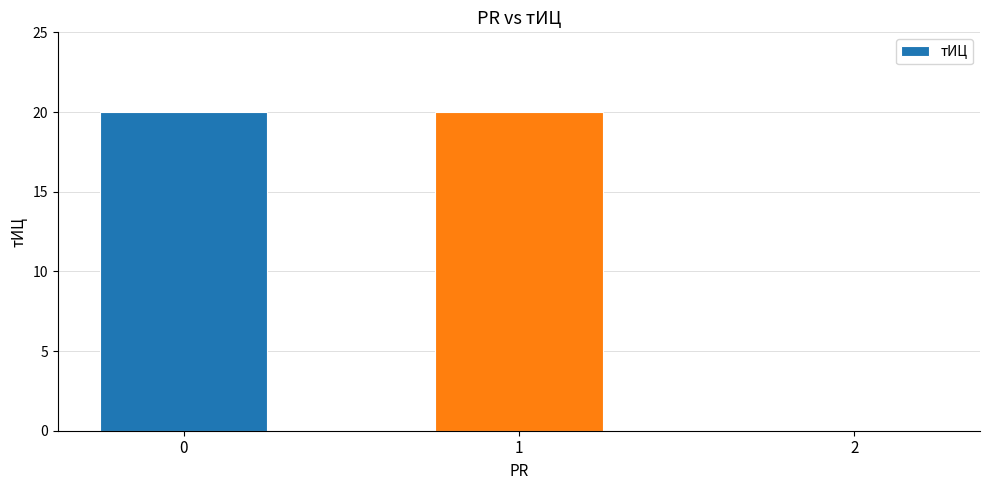

What is the sum of the values at 2 and 1?

20